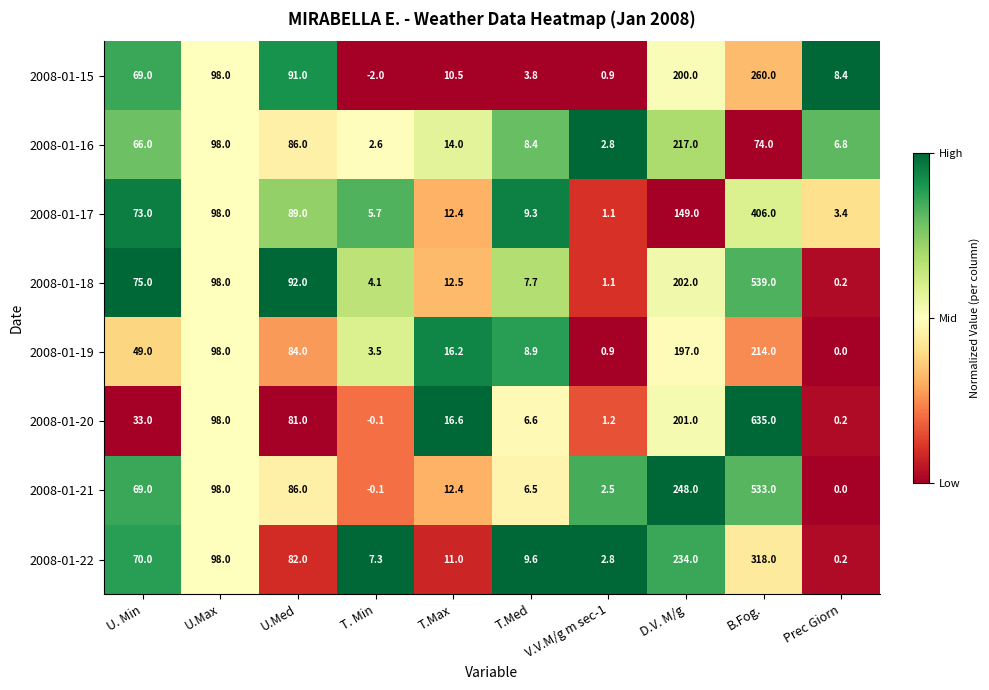

Rank the categories by 2008-01-18 value from lowest to highest.

Prec Giorn, V.V.M/g m sec-1, T. Min, T.Med, T.Max, U. Min, U.Med, U.Max, D.V. M/g, B.Fog.